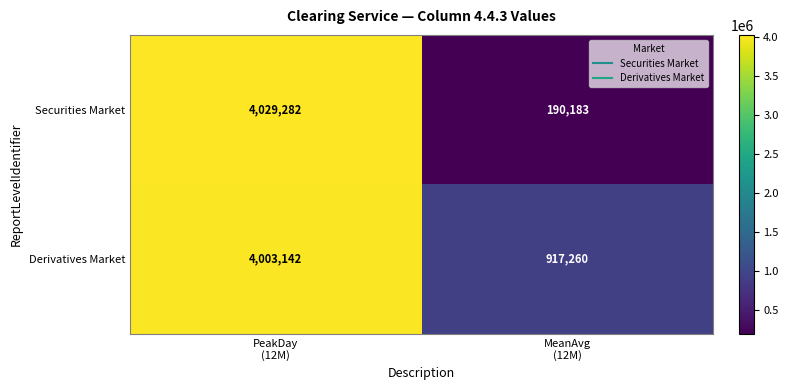

What is the difference between the maximum and minimum values in the Securities Market series?

3839099